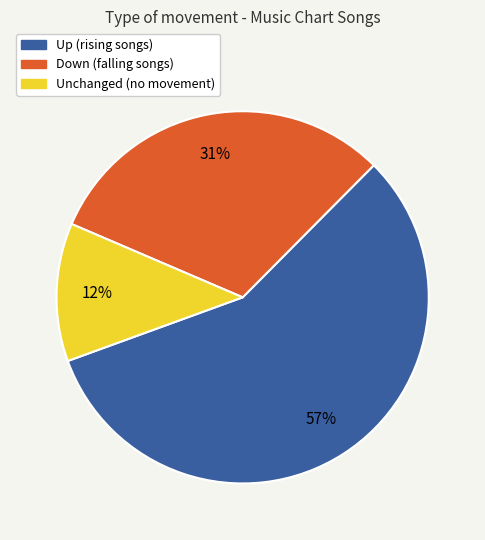

Does any single category account for the majority?

Yes